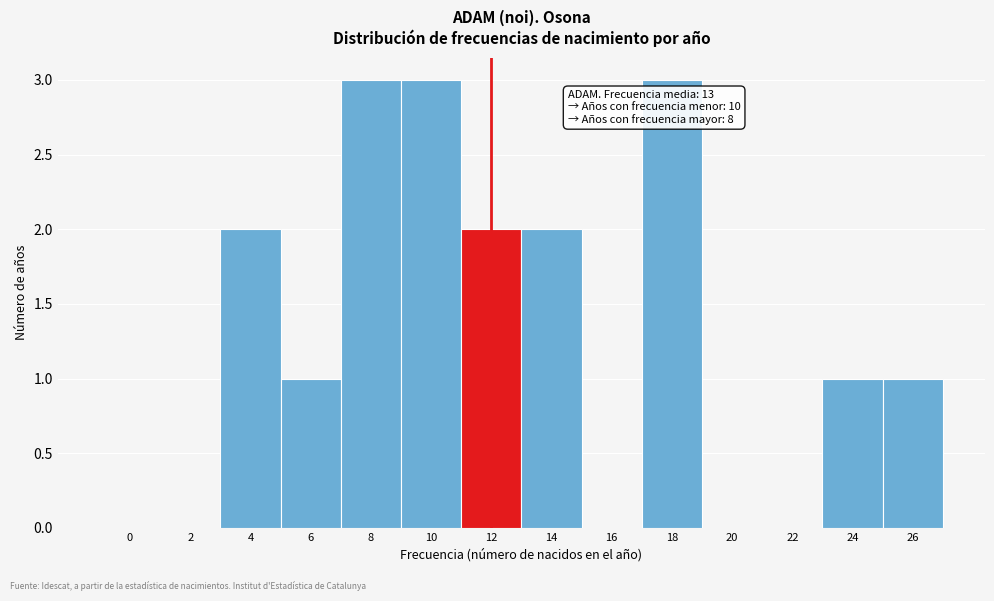

Reading left to right, transcribe all the data shown in this chart.

0=0	2=0	4=2	6=1	8=3	10=3	12=2	14=2	16=0	18=3	20=0	22=0	24=1	26=1